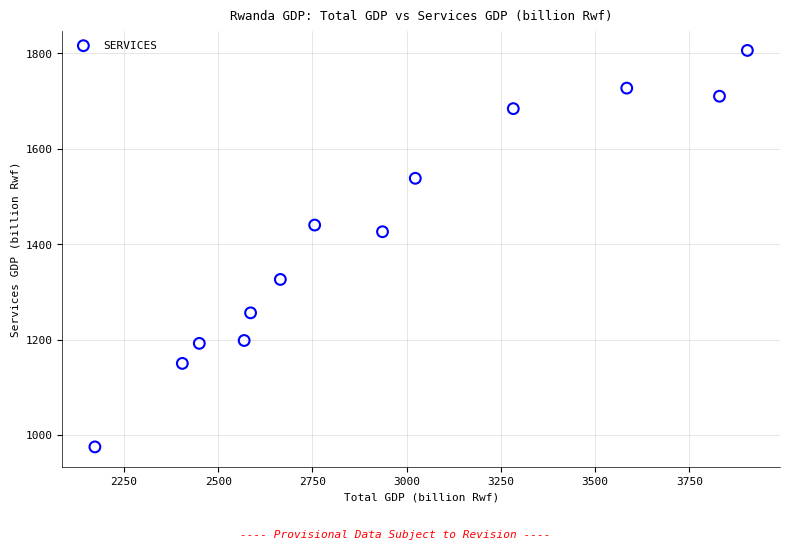

What Y value in the scatter plot is closest to 1390?

1426